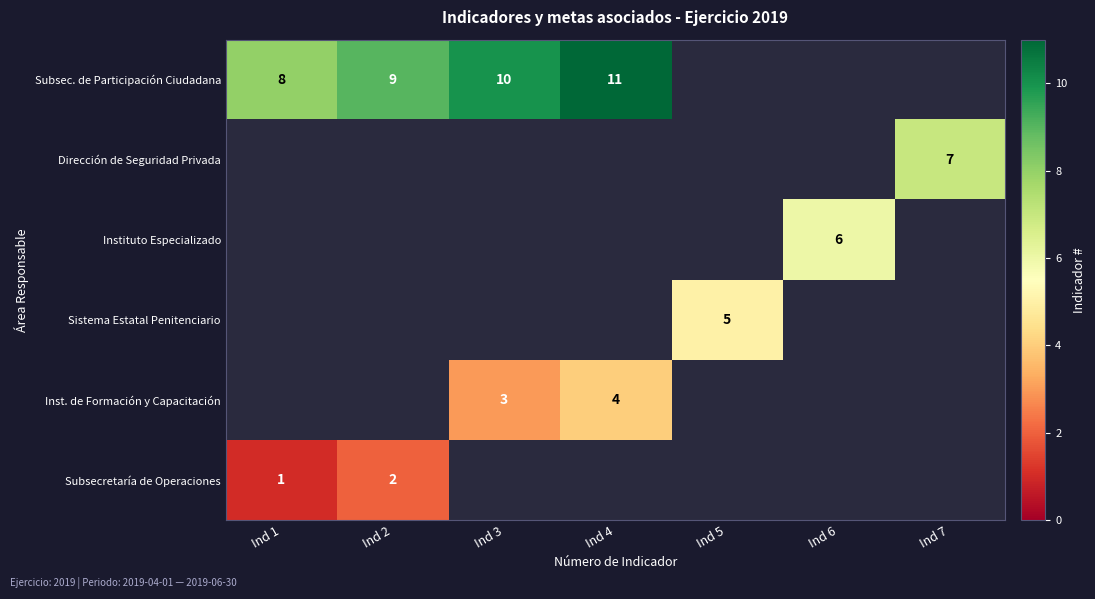

True or false: Inst. de Formación y Capacitación has a value of 3 at Ind 3.

True